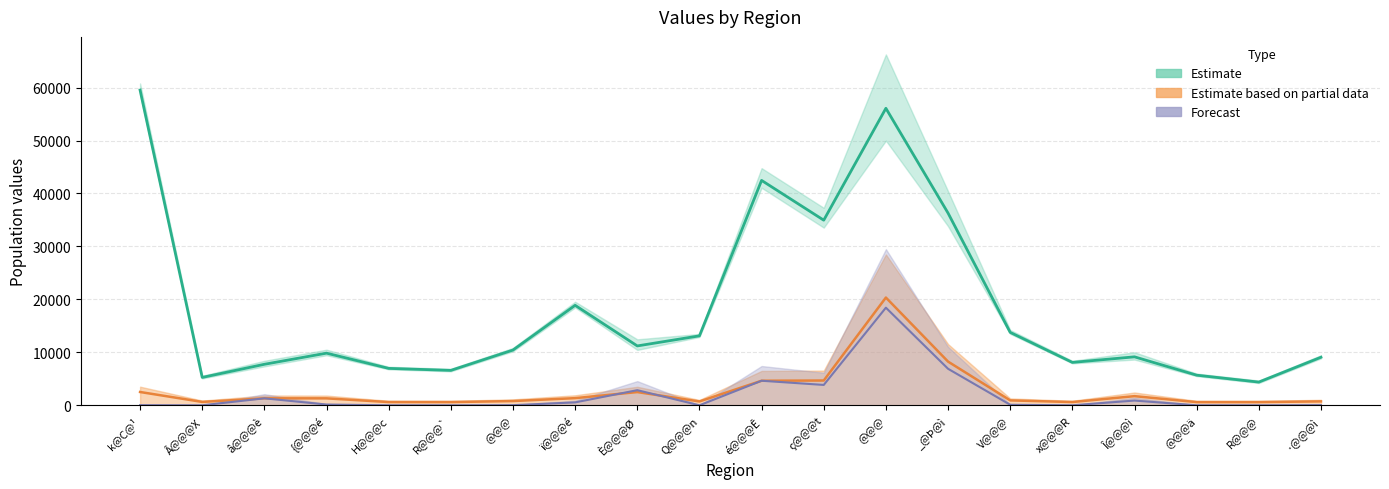

How many categories are shown in the chart?

20